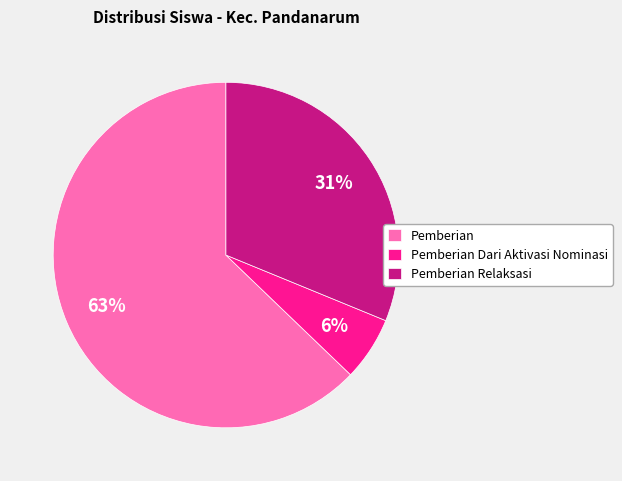

How many segments does this pie chart have?

3